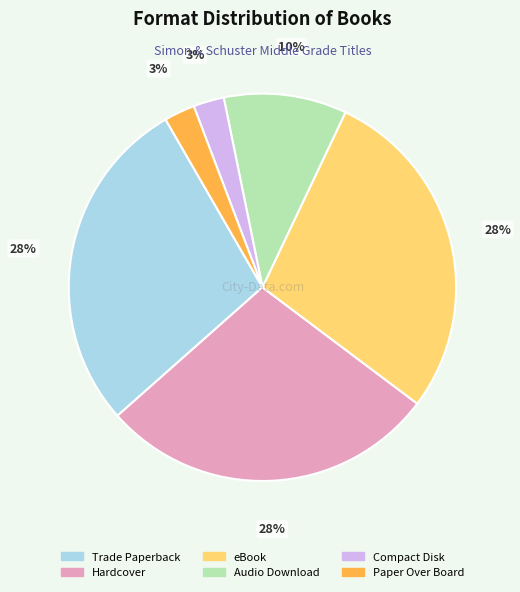

To the nearest percent, what is the average slice percentage?

17%